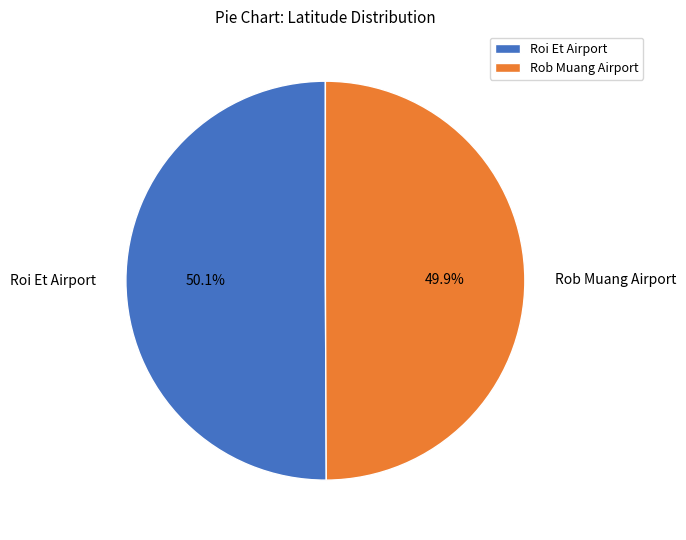

Approximately how many times larger is the value at Roi Et Airport compared to Rob Muang Airport?

1.0